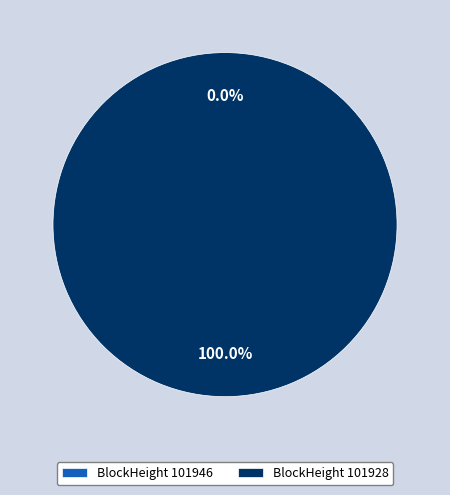

Combined, what portion of the pie is 101928 and 101946?

100.0%